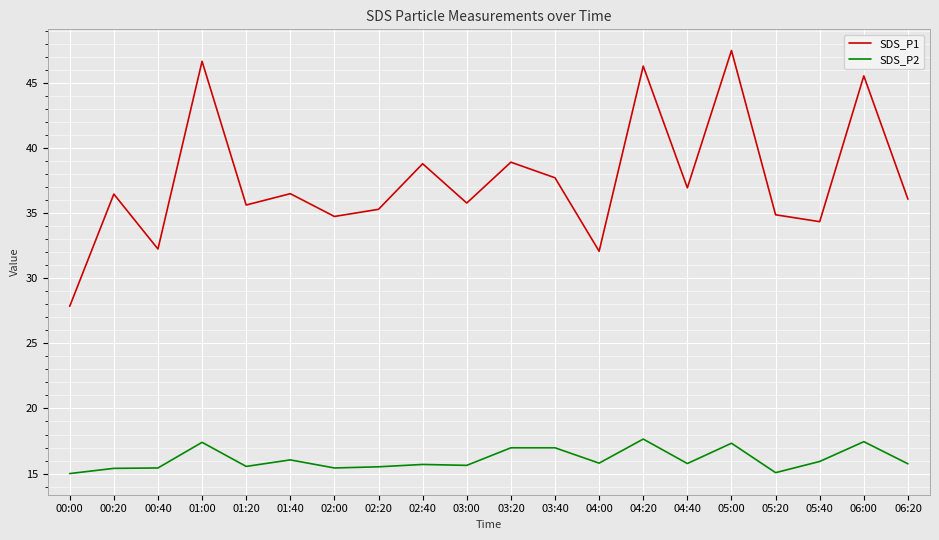

Which series has the largest total across all categories?

SDS_P1